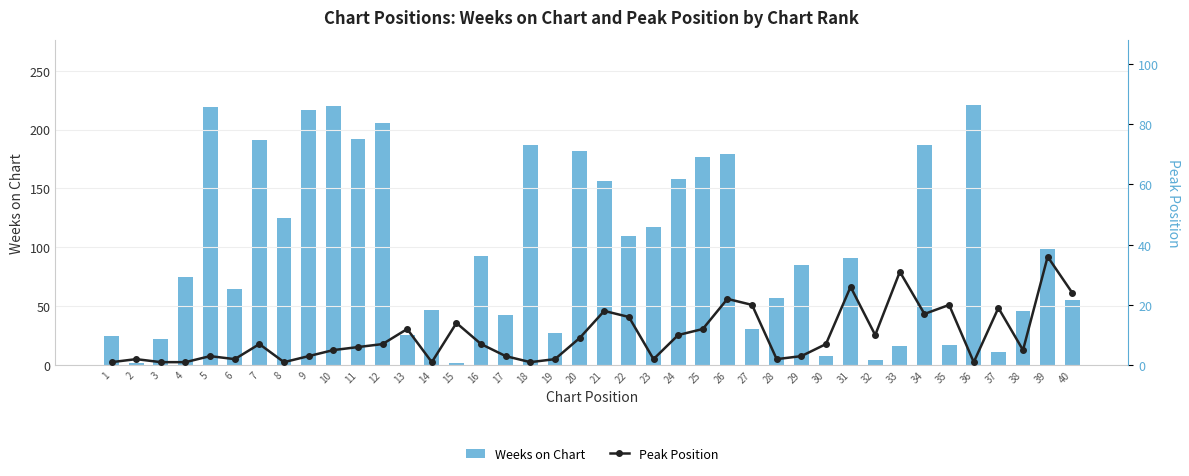

The Weeks on Chart series shows 125 at 8. True or false?

True